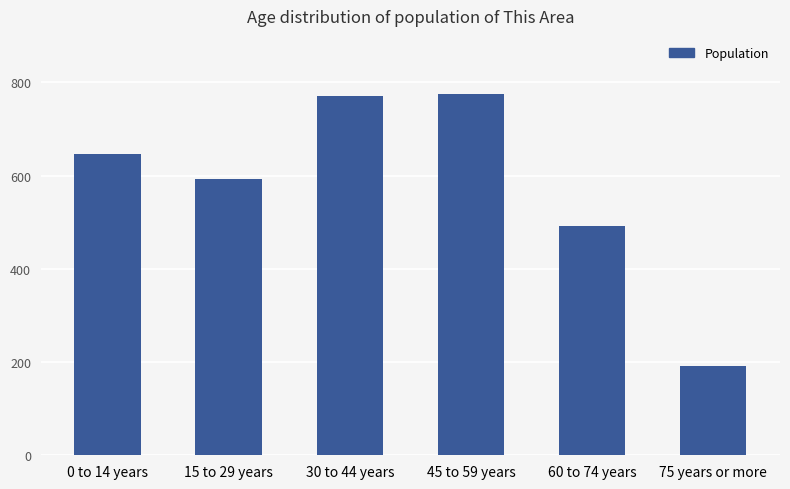

What is the sum of all values?

3468